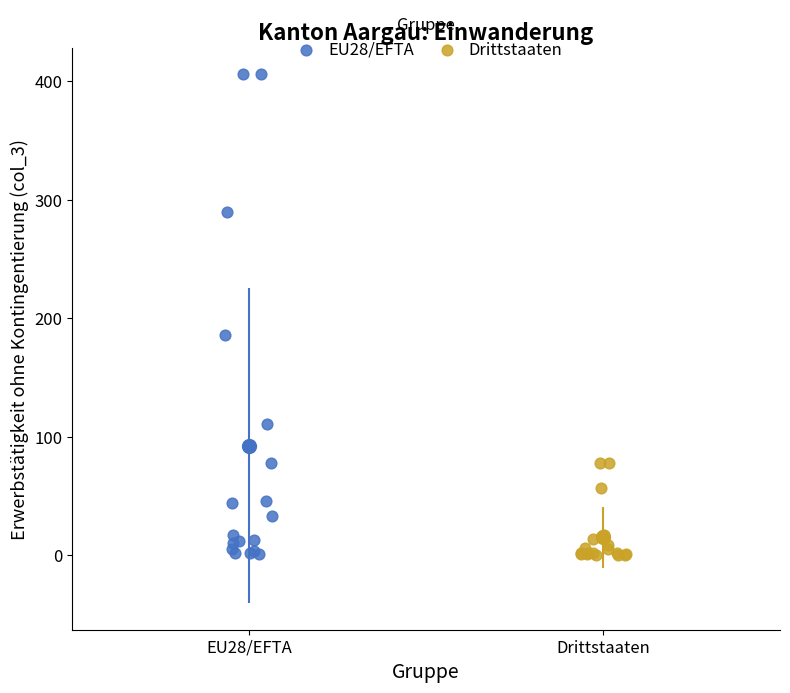

What are all the series names shown in the legend?

EU28/EFTA, Drittstaaten